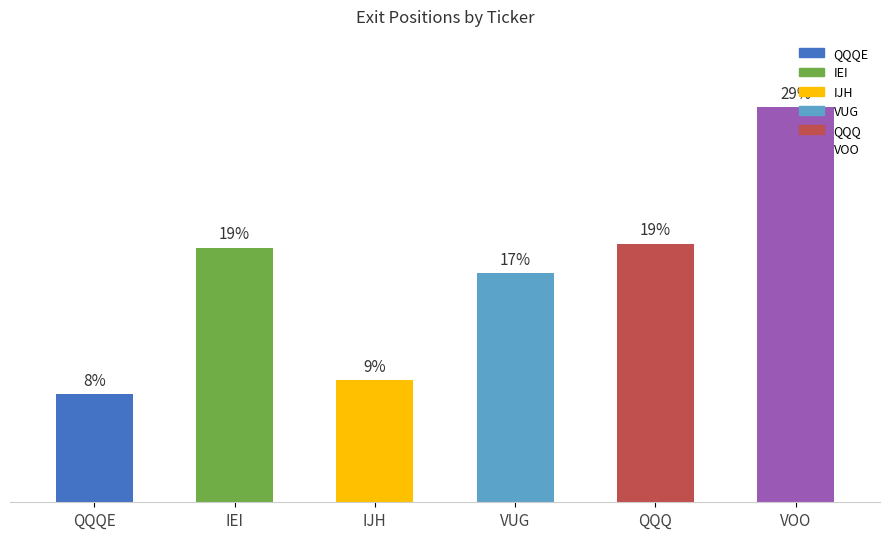

Count the number of categories in the chart.

6